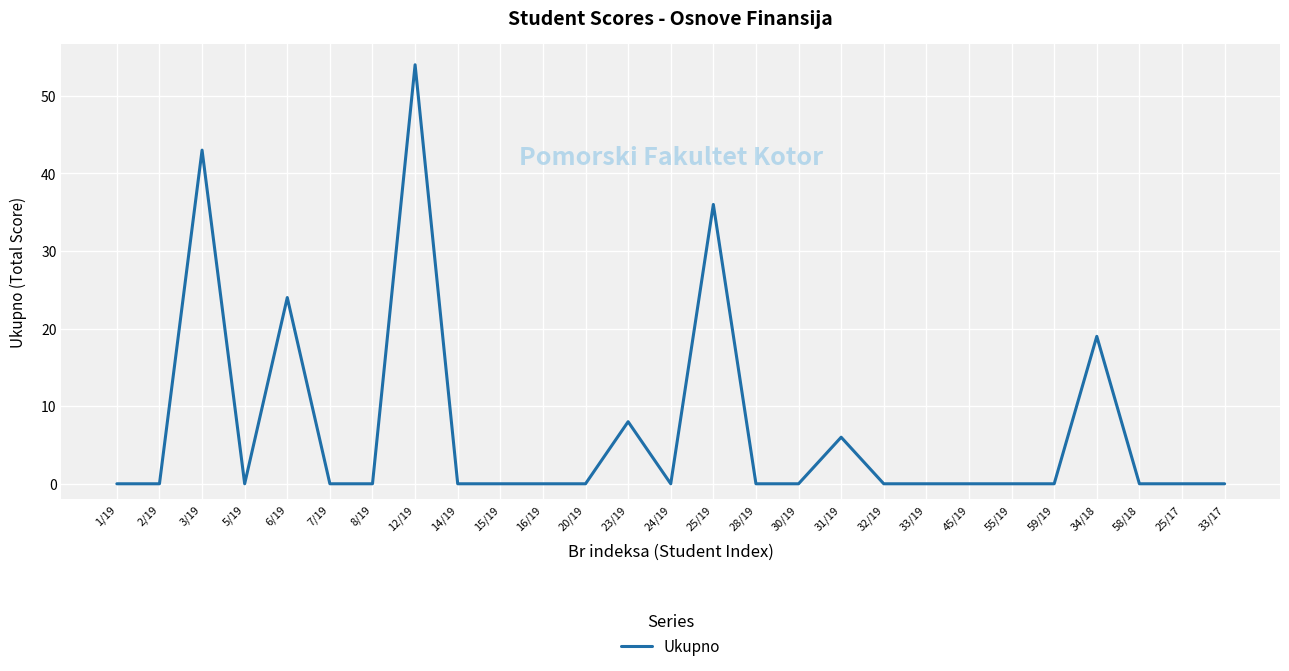

Reading right to left, transcribe all the data shown in this chart.

0	0	0	19	0	0	0	0	0	6	0	0	36	0	8	0	0	0	0	54	0	0	24	0	43	0	0